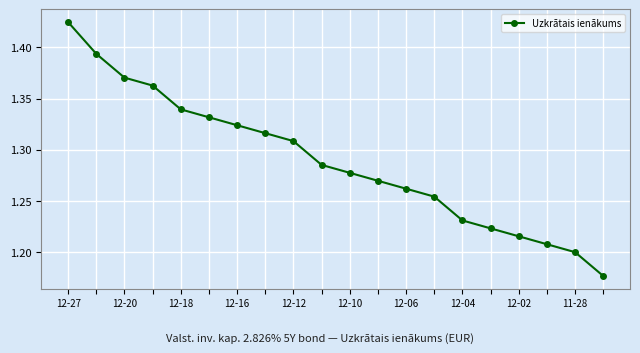

What is the sum of all values?

25.8